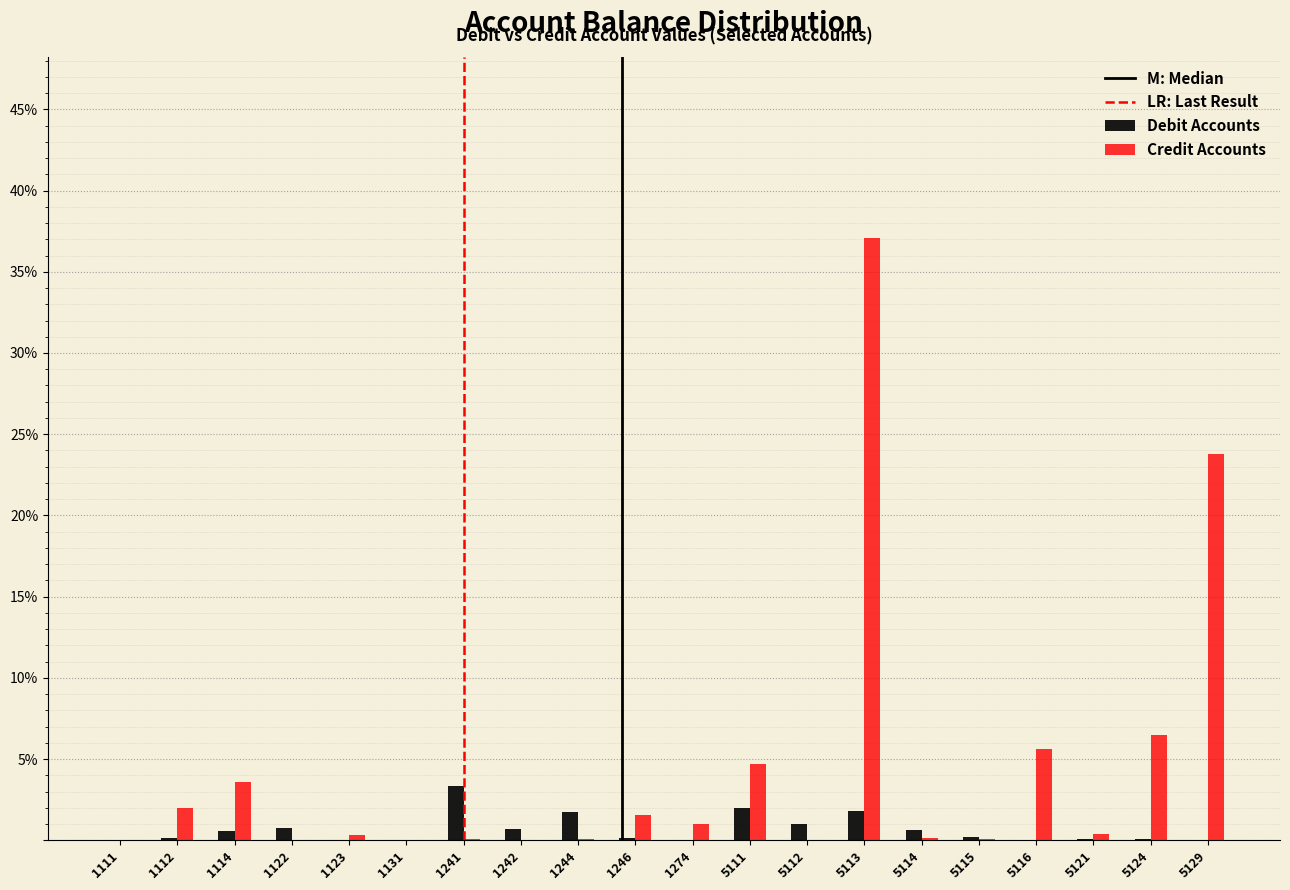

Is it true that Credit Accounts equals 0.1 at 1244?

True